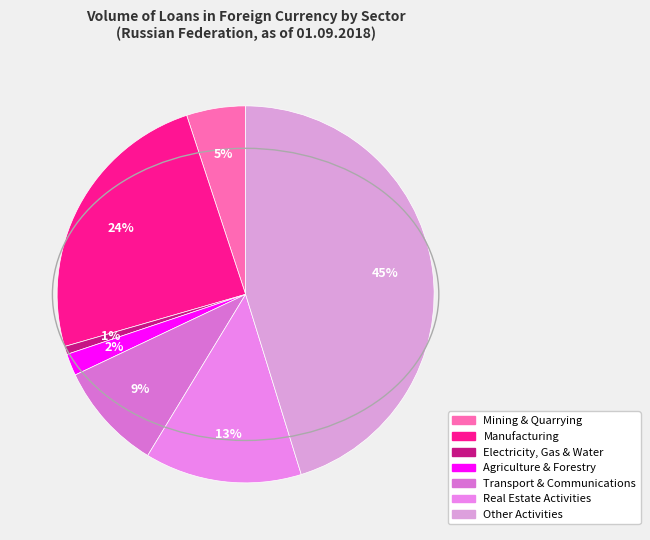

The Transport & Communications slice represents 9% of the pie. True or false?

True